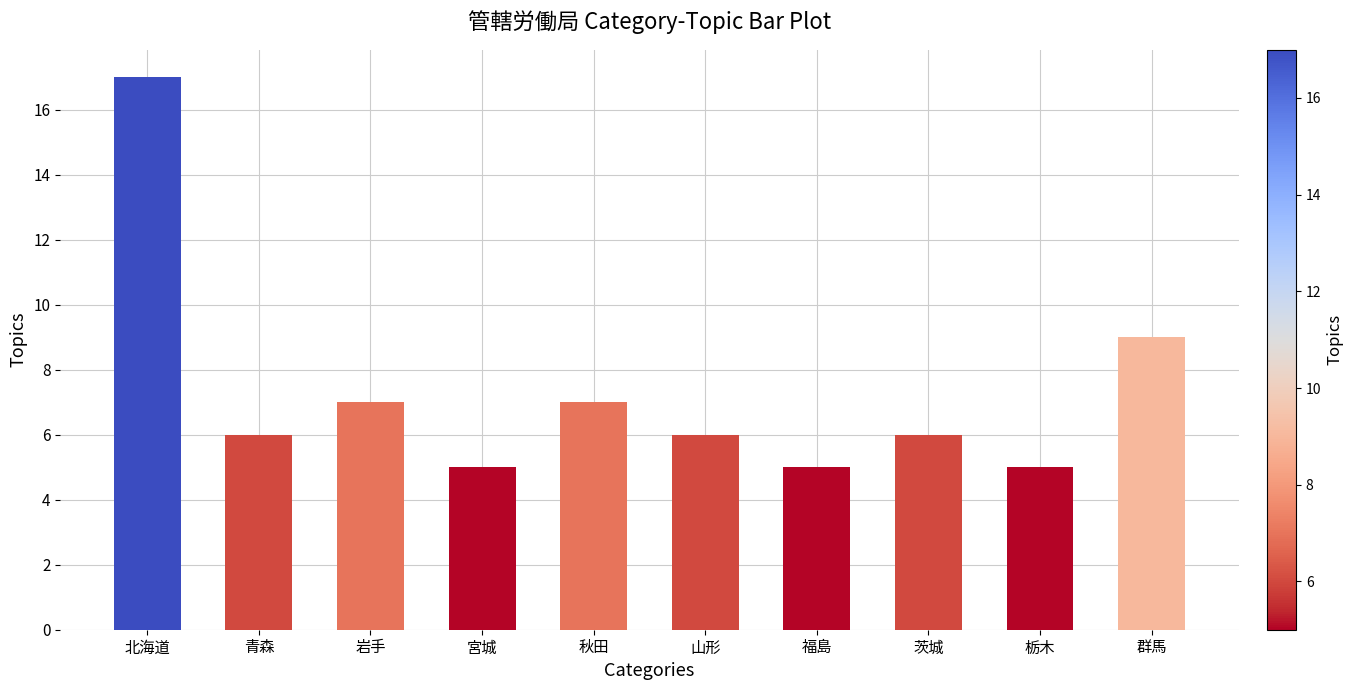

What is the difference between the values at 北海道 and 山形?

11